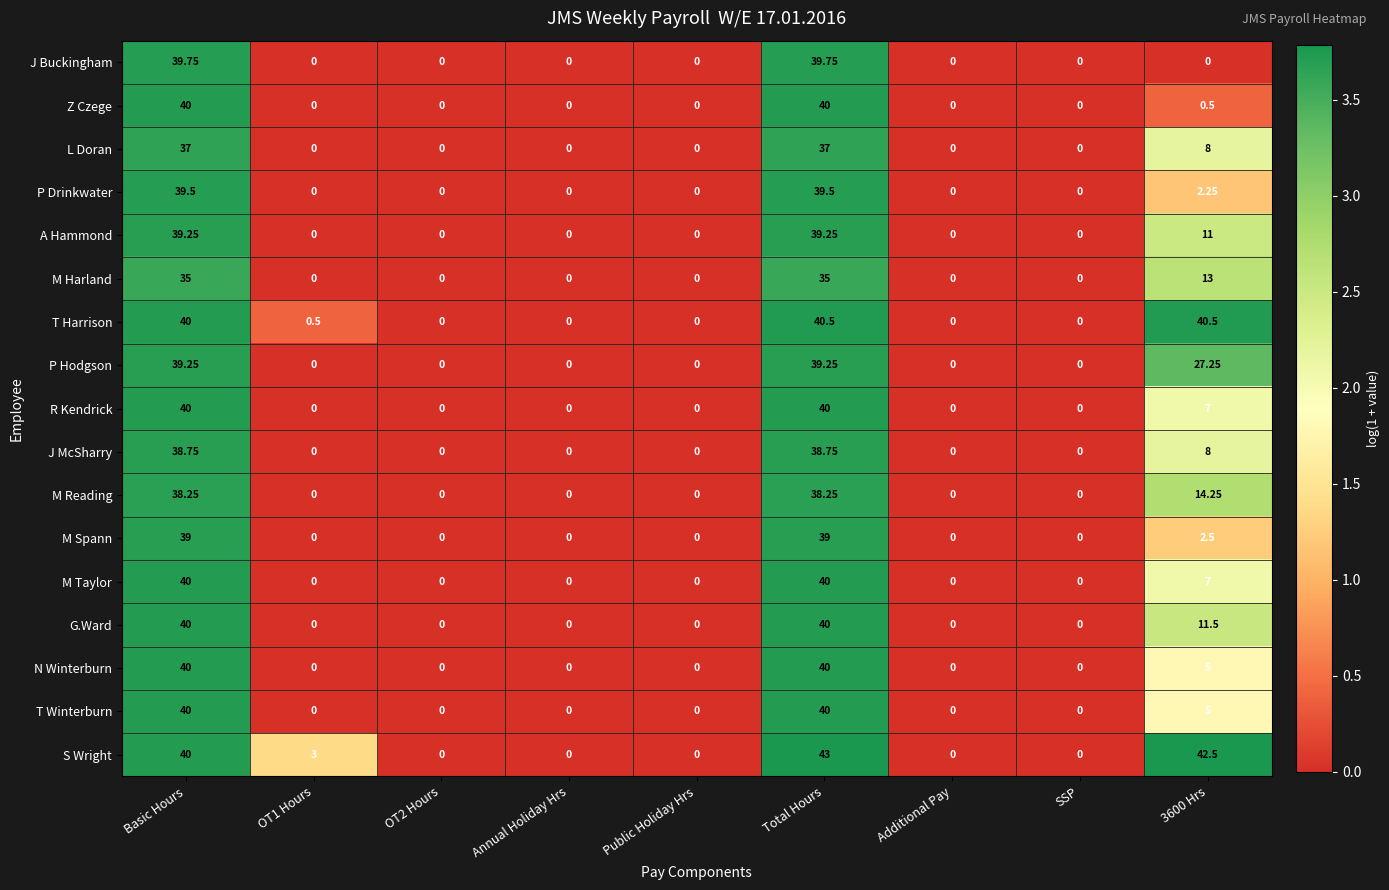

Which series has the largest range (max minus min)?

S Wright